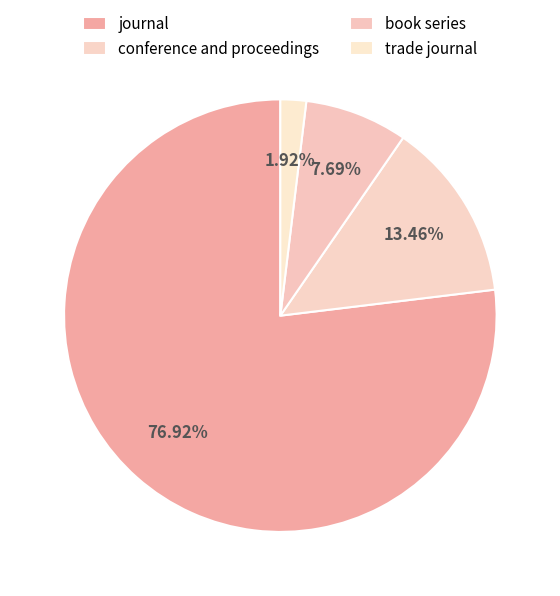

Which slice is the largest?

journal